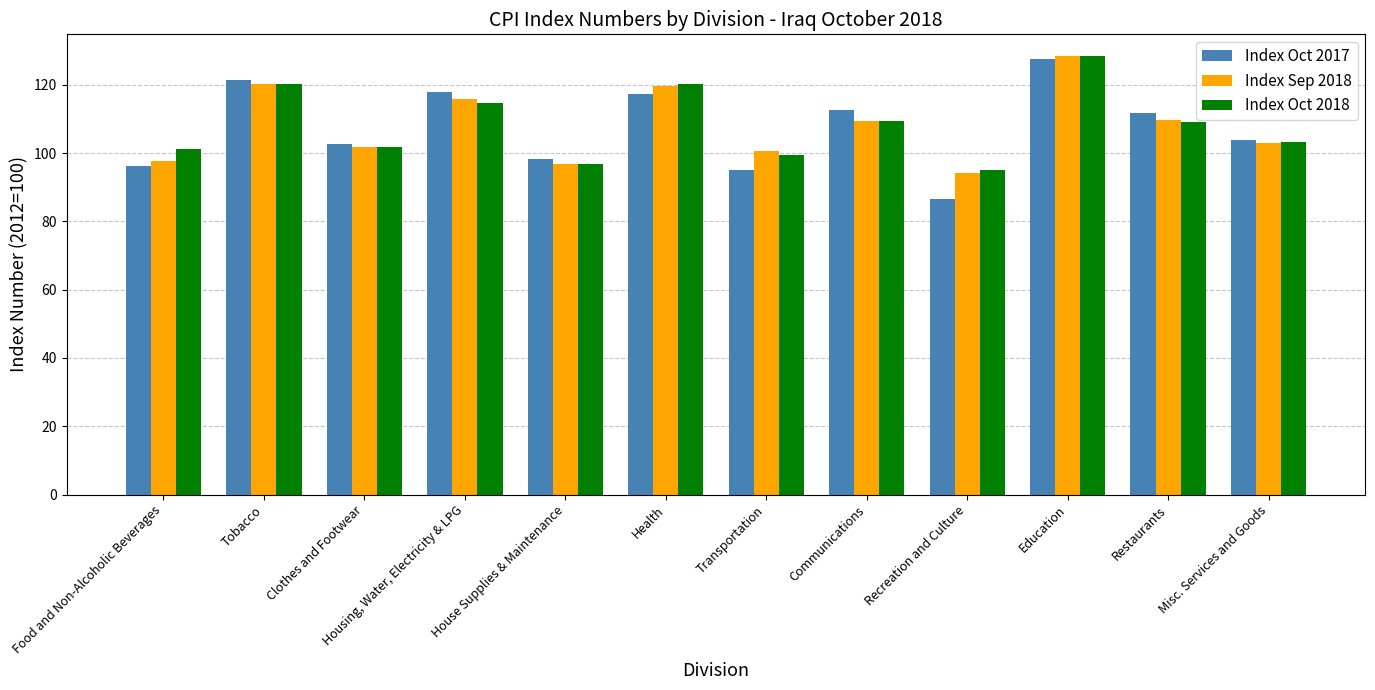

How many data points in Index Sep 2018 are above 109?

6